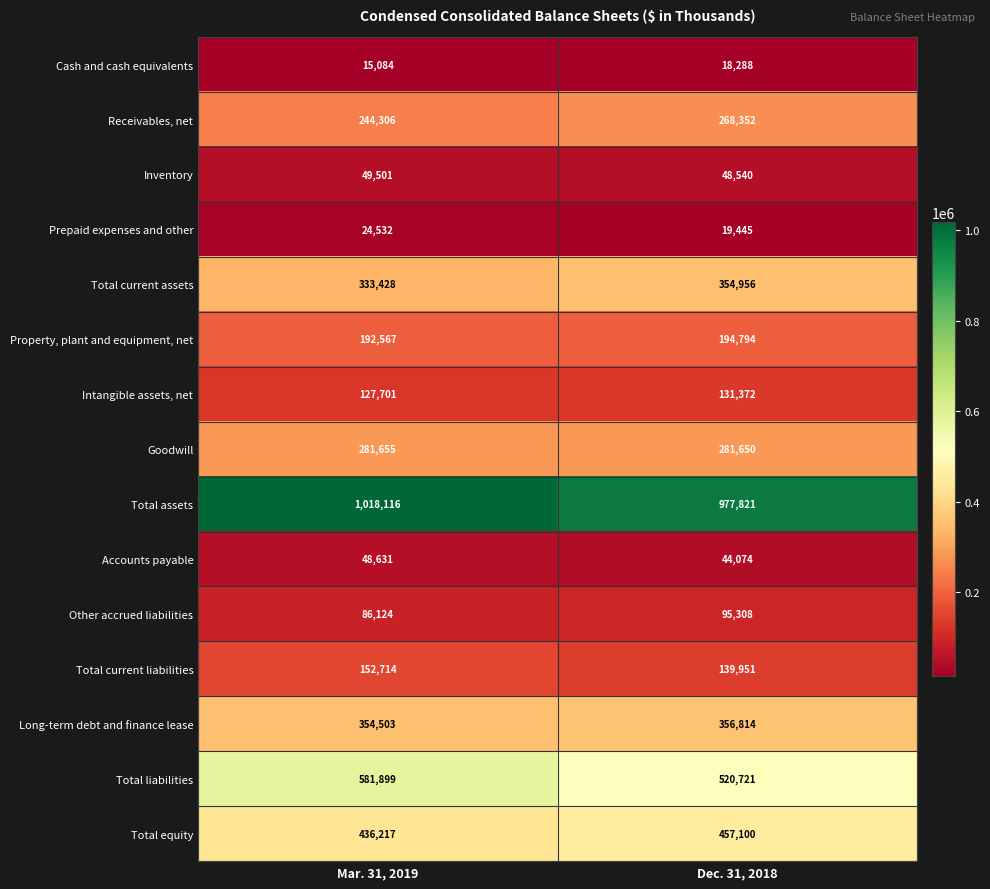

Reading left to right, transcribe all the data shown in this chart.

Cash and cash equivalents: Mar. 31, 2019=15084	Dec. 31, 2018=18288
Receivables, net: Mar. 31, 2019=244306	Dec. 31, 2018=268352
Inventory: Mar. 31, 2019=49501	Dec. 31, 2018=48540
Prepaid expenses and other: Mar. 31, 2019=24532	Dec. 31, 2018=19445
Total current assets: Mar. 31, 2019=333428	Dec. 31, 2018=354956
Property, plant and equipment, net: Mar. 31, 2019=192567	Dec. 31, 2018=194794
Intangible assets, net: Mar. 31, 2019=127701	Dec. 31, 2018=131372
Goodwill: Mar. 31, 2019=281655	Dec. 31, 2018=281650
Total assets: Mar. 31, 2019=1018116	Dec. 31, 2018=977821
Accounts payable: Mar. 31, 2019=48631	Dec. 31, 2018=44074
Other accrued liabilities: Mar. 31, 2019=86124	Dec. 31, 2018=95308
Total current liabilities: Mar. 31, 2019=152714	Dec. 31, 2018=139951
Long-term debt and finance lease: Mar. 31, 2019=354503	Dec. 31, 2018=356814
Total liabilities: Mar. 31, 2019=581899	Dec. 31, 2018=520721
Total equity: Mar. 31, 2019=436217	Dec. 31, 2018=457100